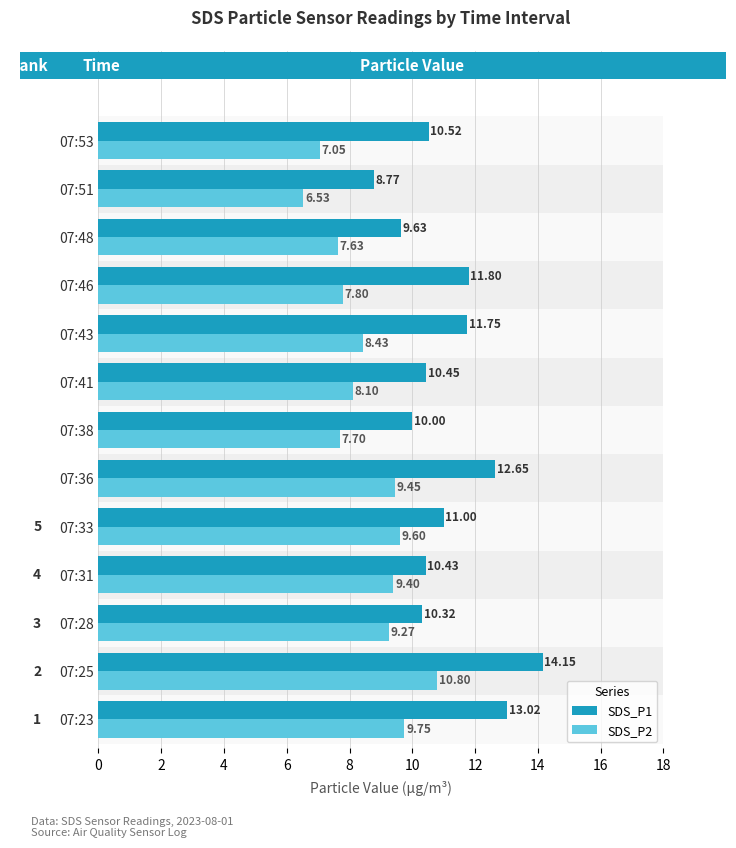

Rank the series by their average value, from lowest to highest.

SDS_P2, SDS_P1